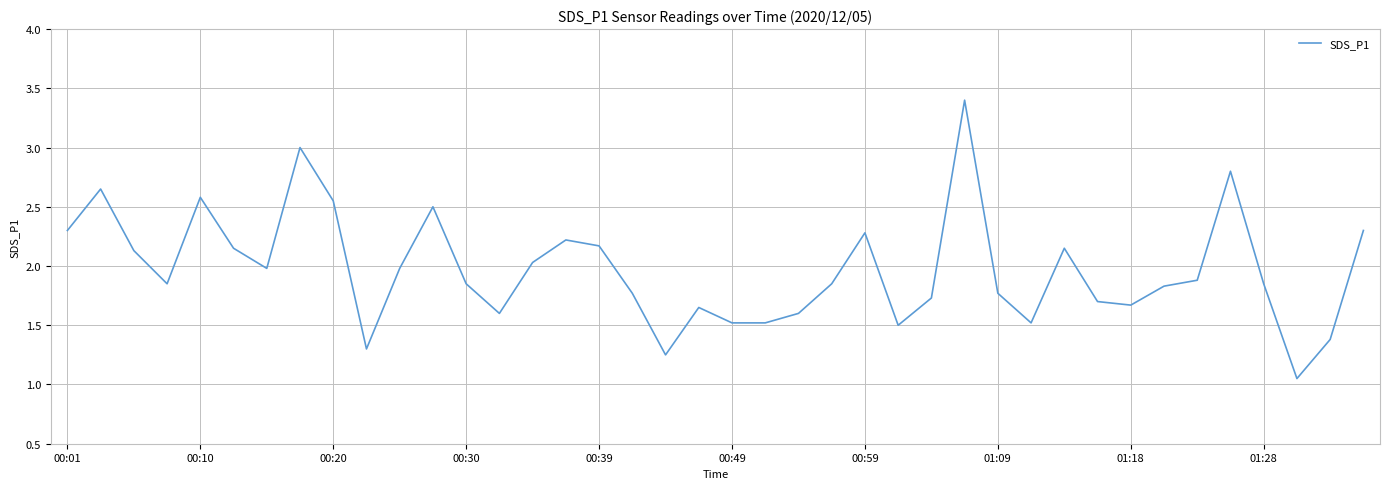

What is the greatest value displayed?

3.4